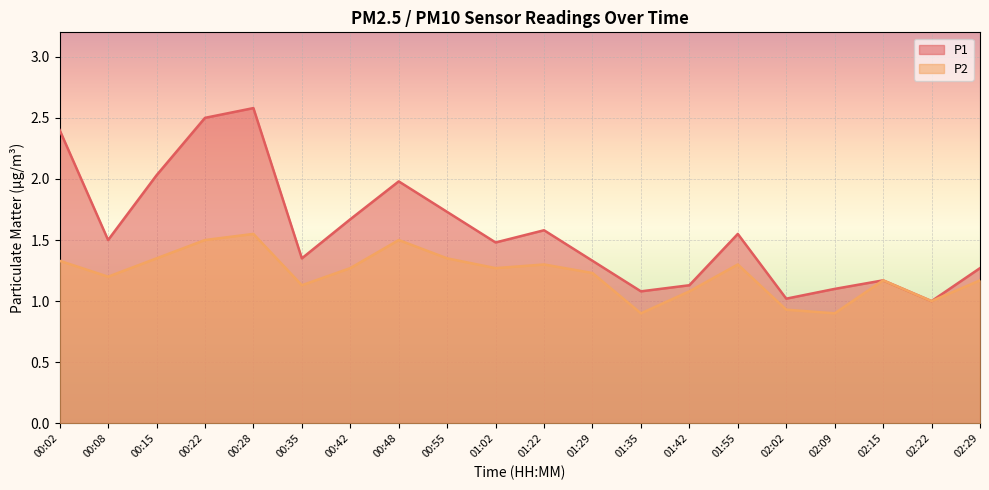

List the series in order of their peak value, highest first.

P1, P2